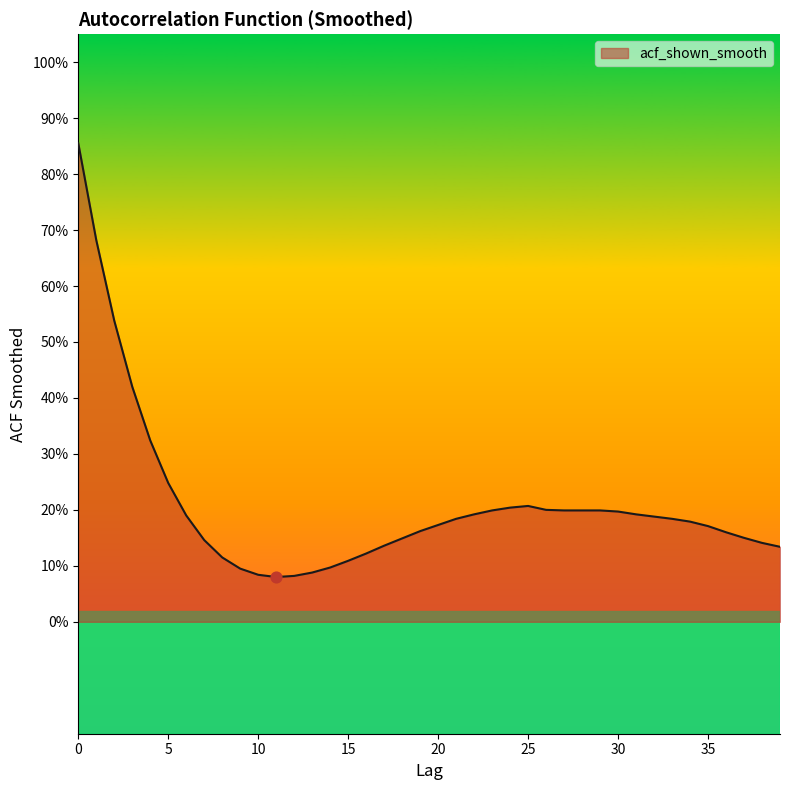

Does the chart have visible grid lines?

No